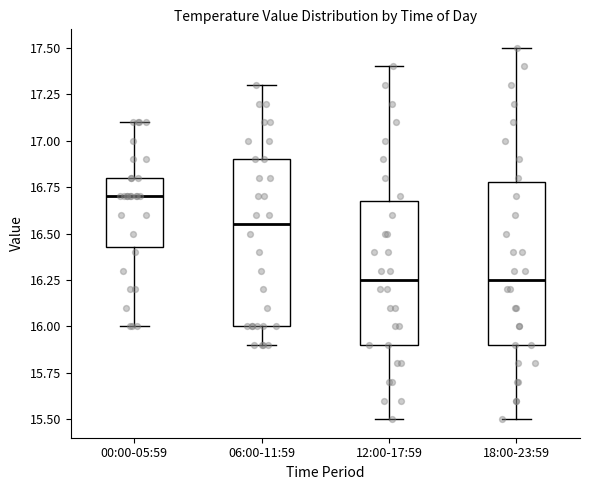

Reading left to right, transcribe this box plot: for each box, give where its median line is, the range the box spans, and where its two whiskers end, as read against the y-axis. The values are not printed on the chart, so give them approximately, as read against the axis.

00:00-05:59: median 16.70, box 16.45 to 16.80, whiskers 16.00 to 17.10
06:00-11:59: median 16.55, box 16.00 to 16.90, whiskers 15.90 to 17.30
12:00-17:59: median 16.25, box 15.90 to 16.70, whiskers 15.50 to 17.40
18:00-23:59: median 16.25, box 15.90 to 16.80, whiskers 15.50 to 17.50